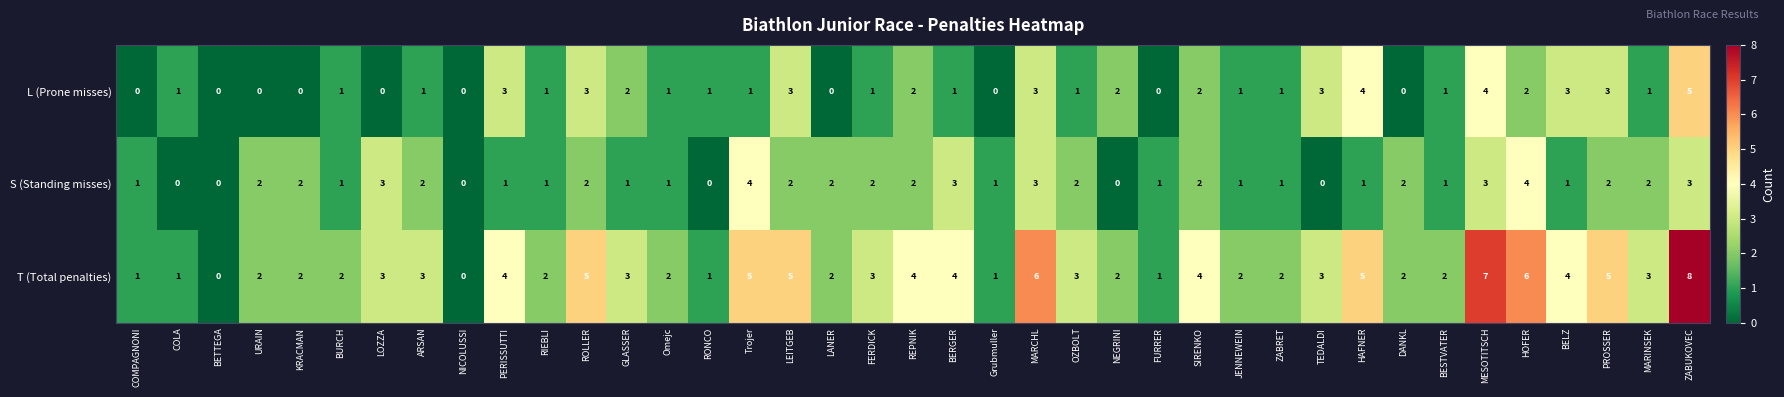

True or false: S (Standing misses) has a value of 1 at DANKL.

False